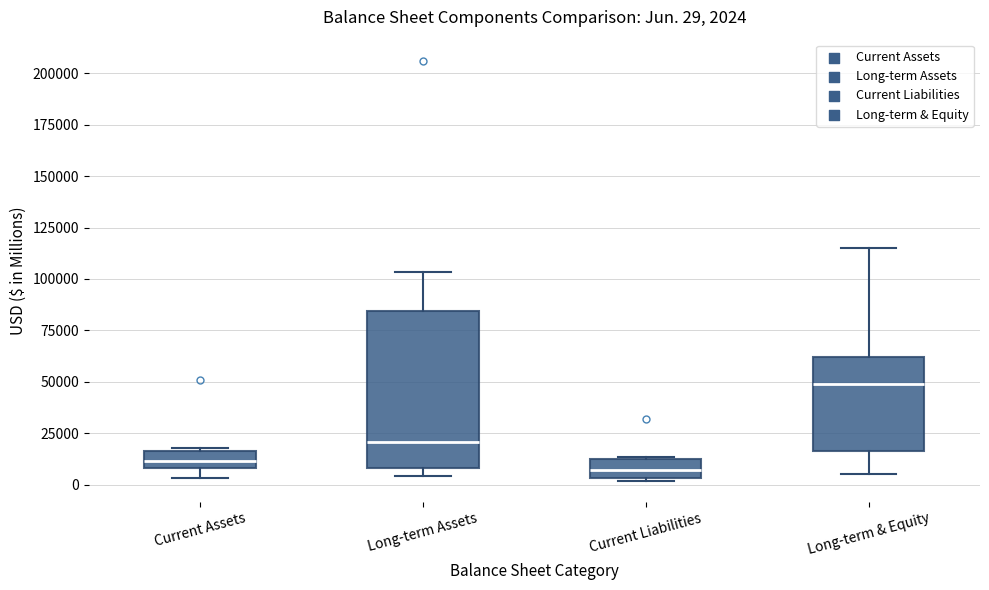

Comparing the boxes themselves (not the whiskers), which one is the tallest?

Long-term Assets